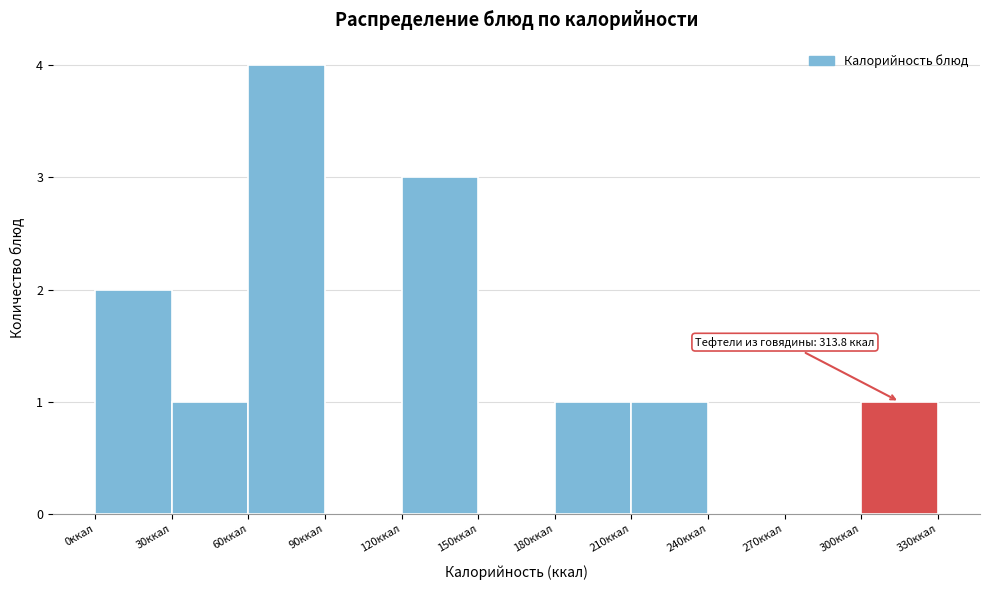

Over which range of the x-axis is the bar tallest?

60 to 90